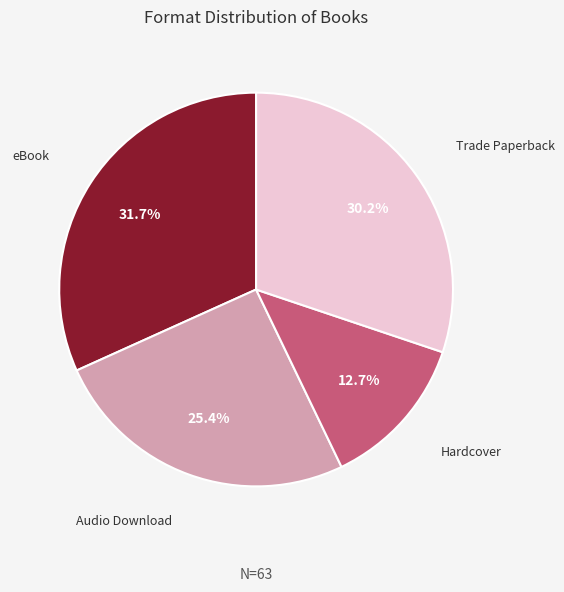

Count the number of slices in the pie.

4